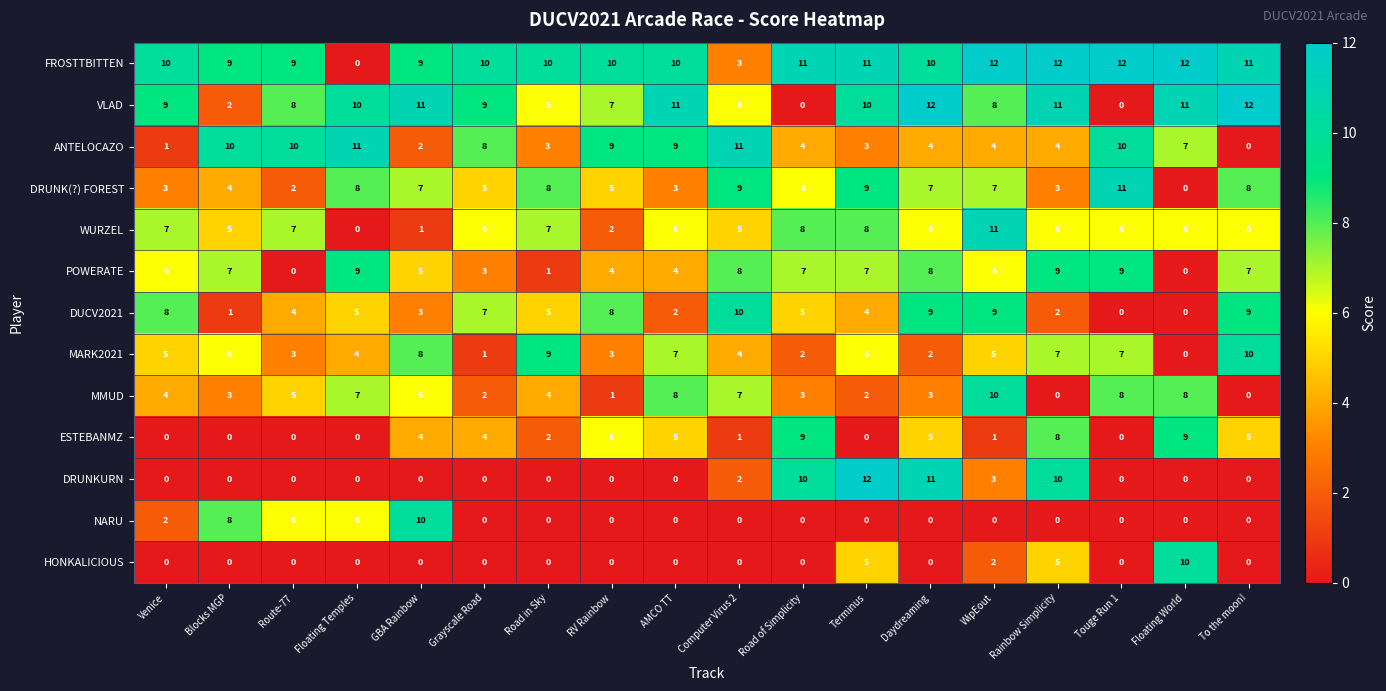

The value of MARK2021 at Road in Sky is 9. True or false?

True